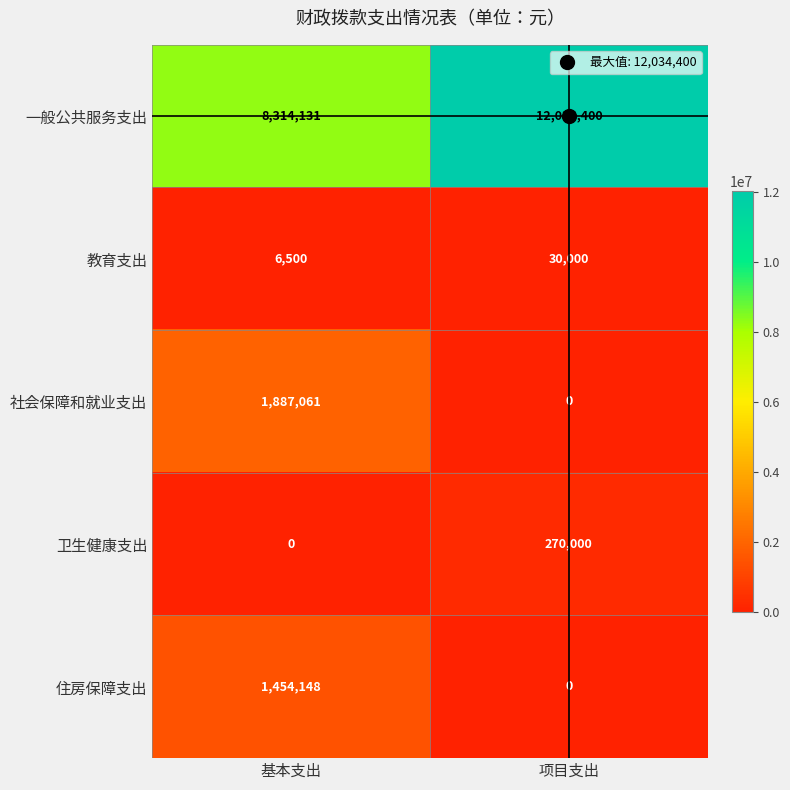

How many series are shown in this chart?

5